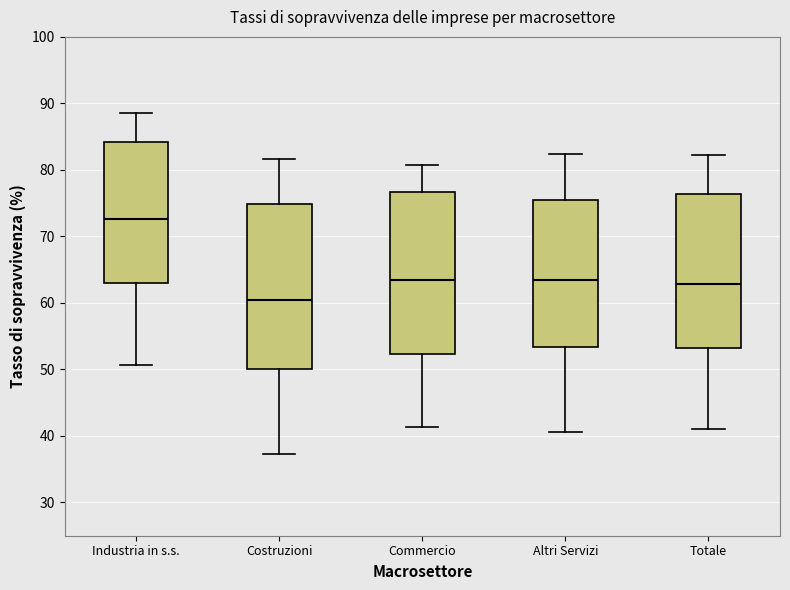

Reading left to right, read every box against the y-axis: the position of its median line, the range the box covers, and the ends of its whiskers. The values are not printed on the chart, so give them approximately, as read against the axis.

Industria in s.s.: median 73, box 63 to 84, whiskers 51 to 89
Costruzioni: median 60, box 50 to 75, whiskers 37 to 82
Commercio: median 64, box 52 to 77, whiskers 41 to 81
Altri Servizi: median 64, box 53 to 76, whiskers 41 to 82
Totale: median 63, box 53 to 76, whiskers 41 to 82